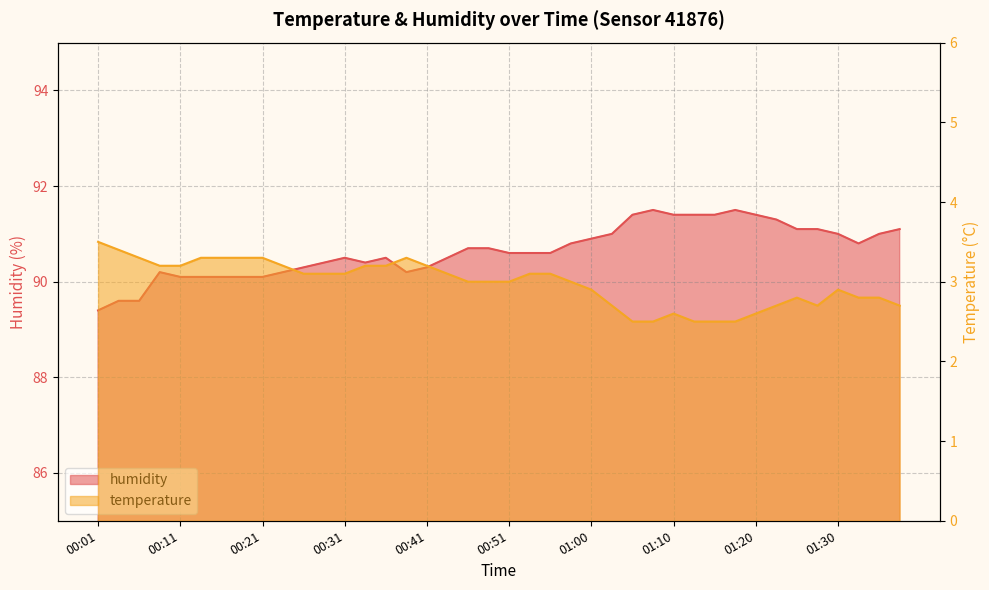

Is it true that temperature equals 1.2 at 00:26?

False